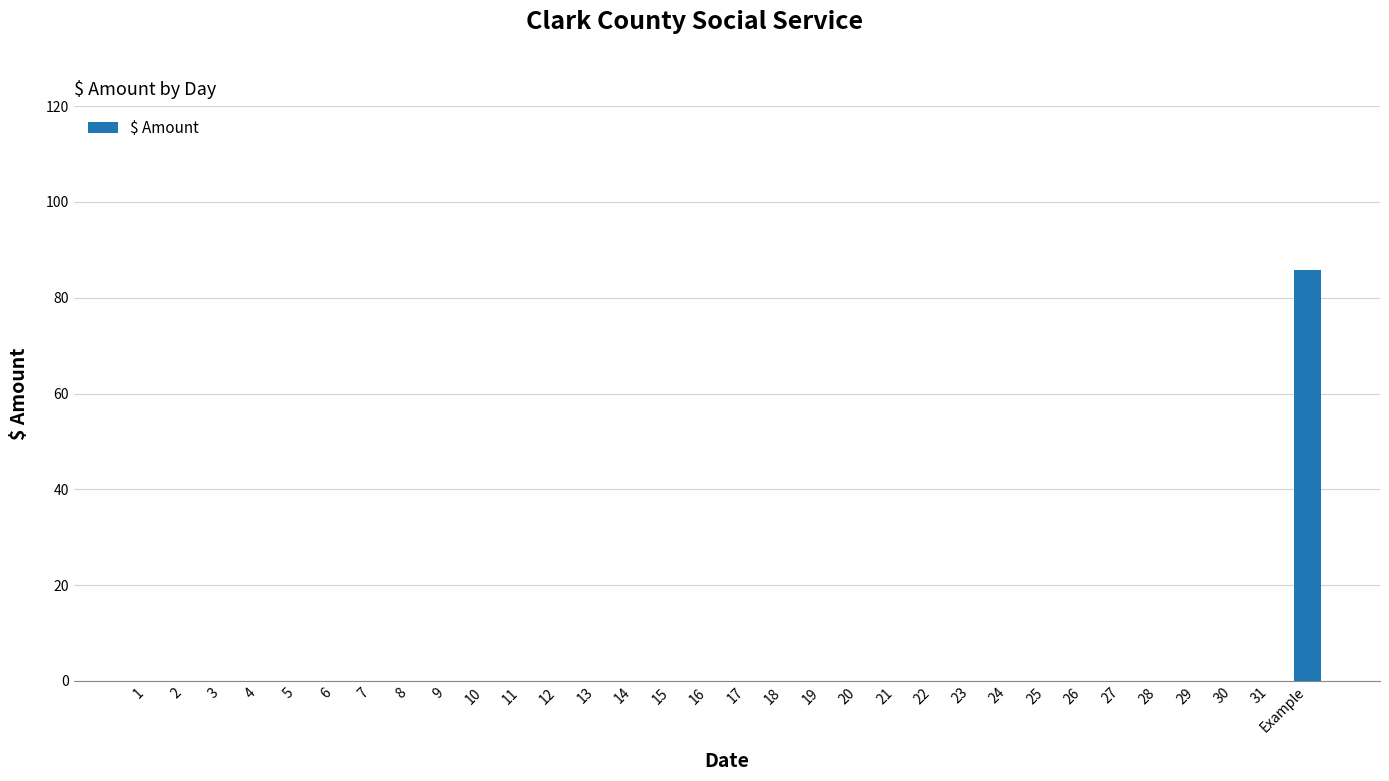

Reading right to left, transcribe all the data shown in this chart.

85.8	0.0	0.0	0.0	0.0	0.0	0.0	0.0	0.0	0.0	0.0	0.0	0.0	0.0	0.0	0.0	0.0	0.0	0.0	0.0	0.0	0.0	0.0	0.0	0.0	0.0	0.0	0.0	0.0	0.0	0.0	0.0